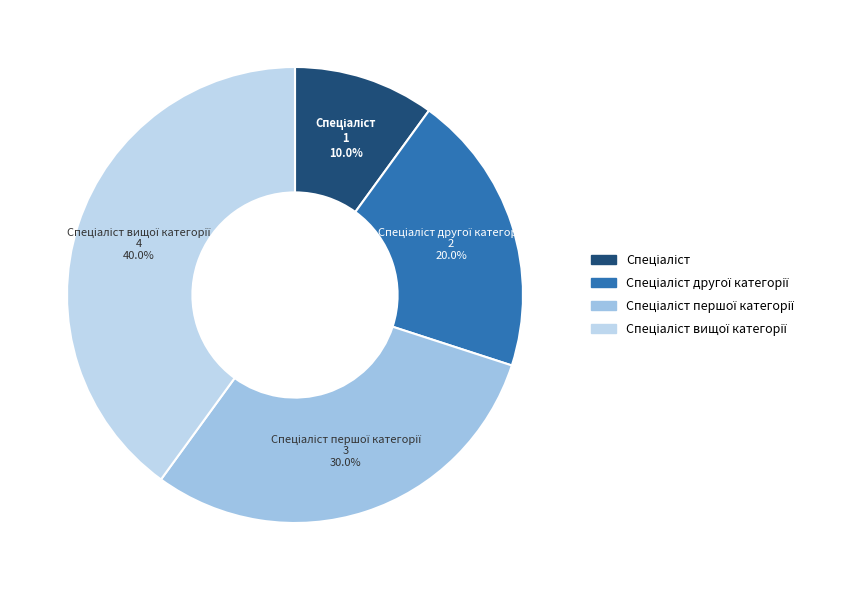

Count the number of slices in the pie.

4